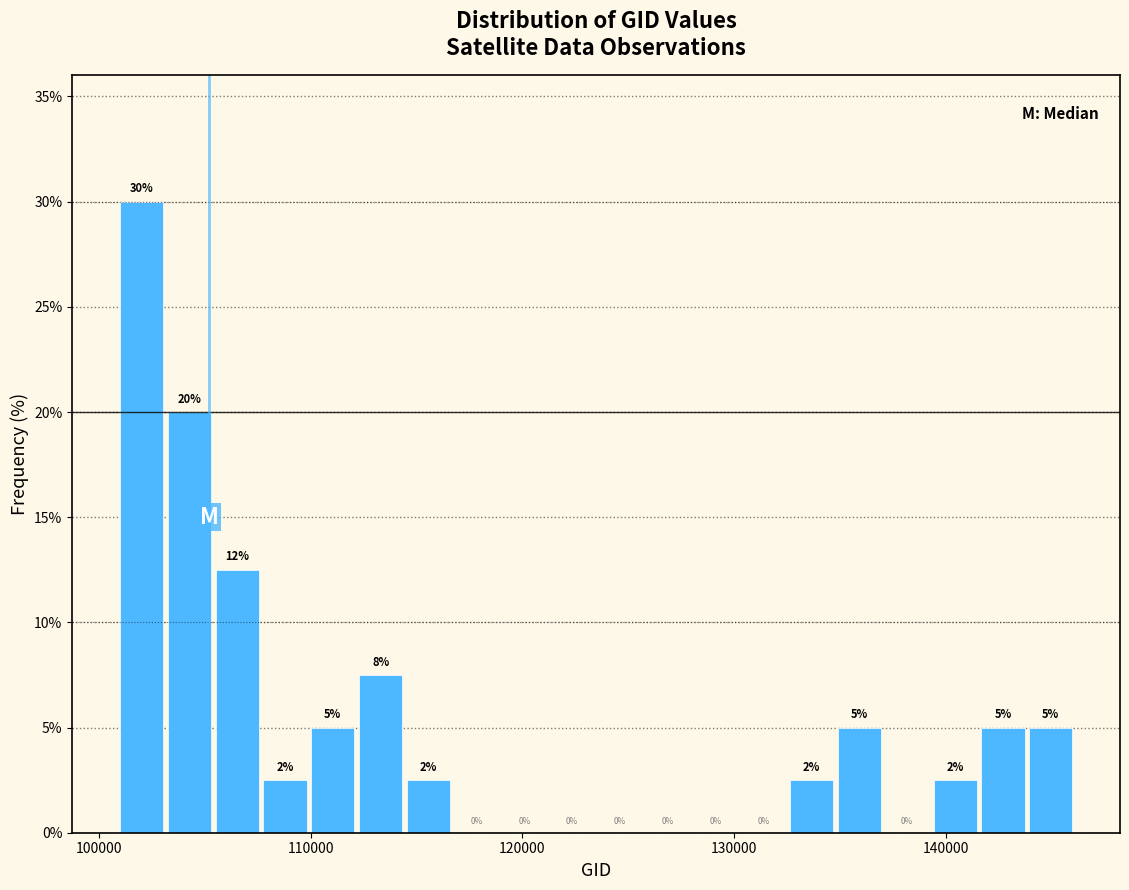

Around what value on the x-axis is the tallest bar? Give the approximate position of its centre, as read against the axis.

102000